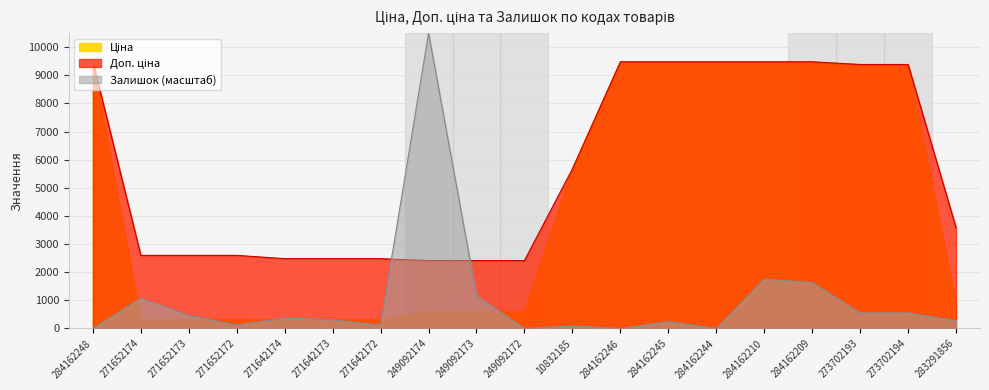

True or false: Залишок has more than 0 interior local peaks.

True